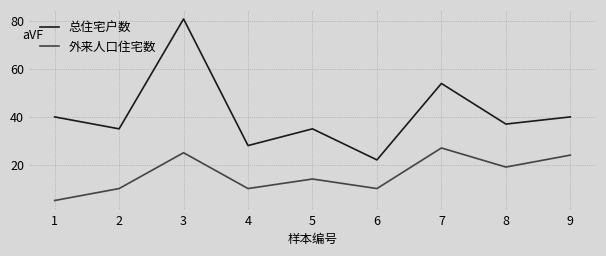

Reading right to left, list all the values displayed in this chart.

总住宅户数: 9=40	8=37	7=54	6=22	5=35	4=28	3=81	2=35	1=40
外来人口住宅数: 9=24	8=19	7=27	6=10	5=14	4=10	3=25	2=10	1=5